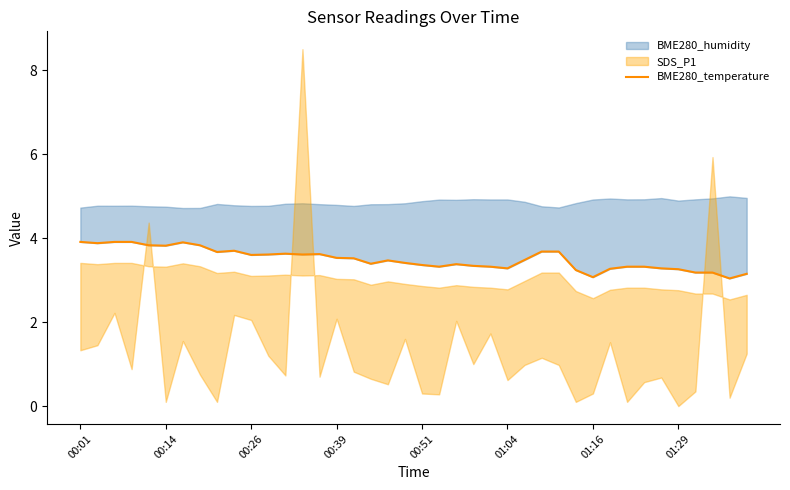

Count the number of categories in the chart.

40